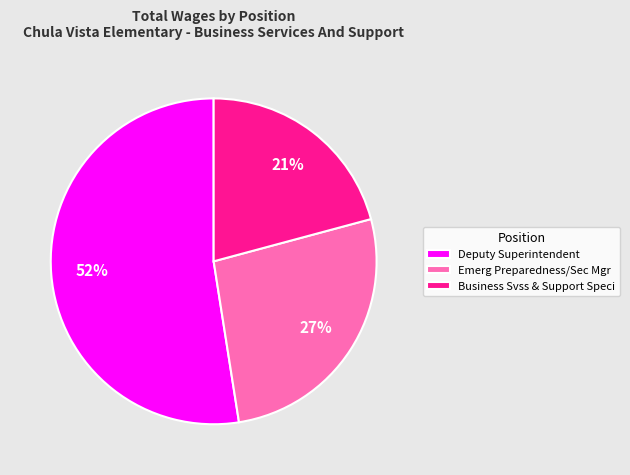

To the nearest percent, what portion does Business Svss & Support Speci represent?

21%